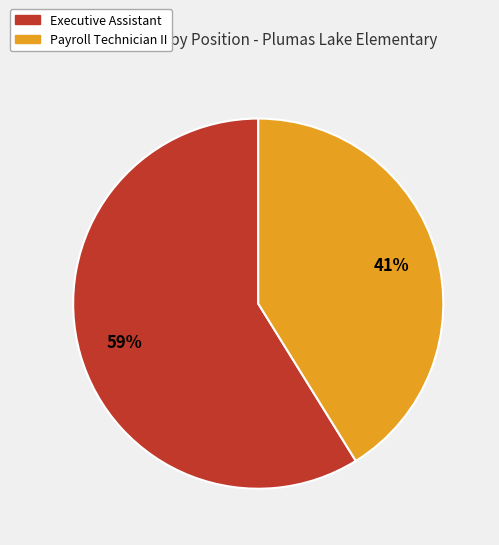

To the nearest percent, what is the average slice percentage?

50%